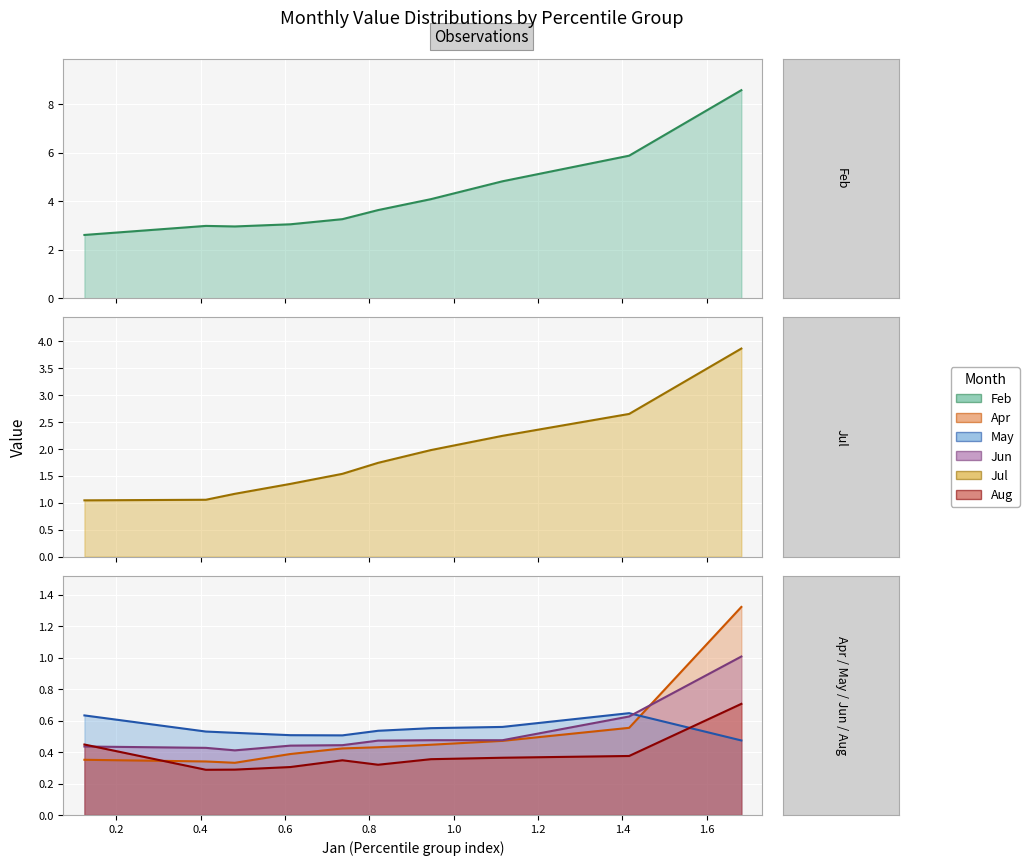

Count the number of data series in this chart.

6